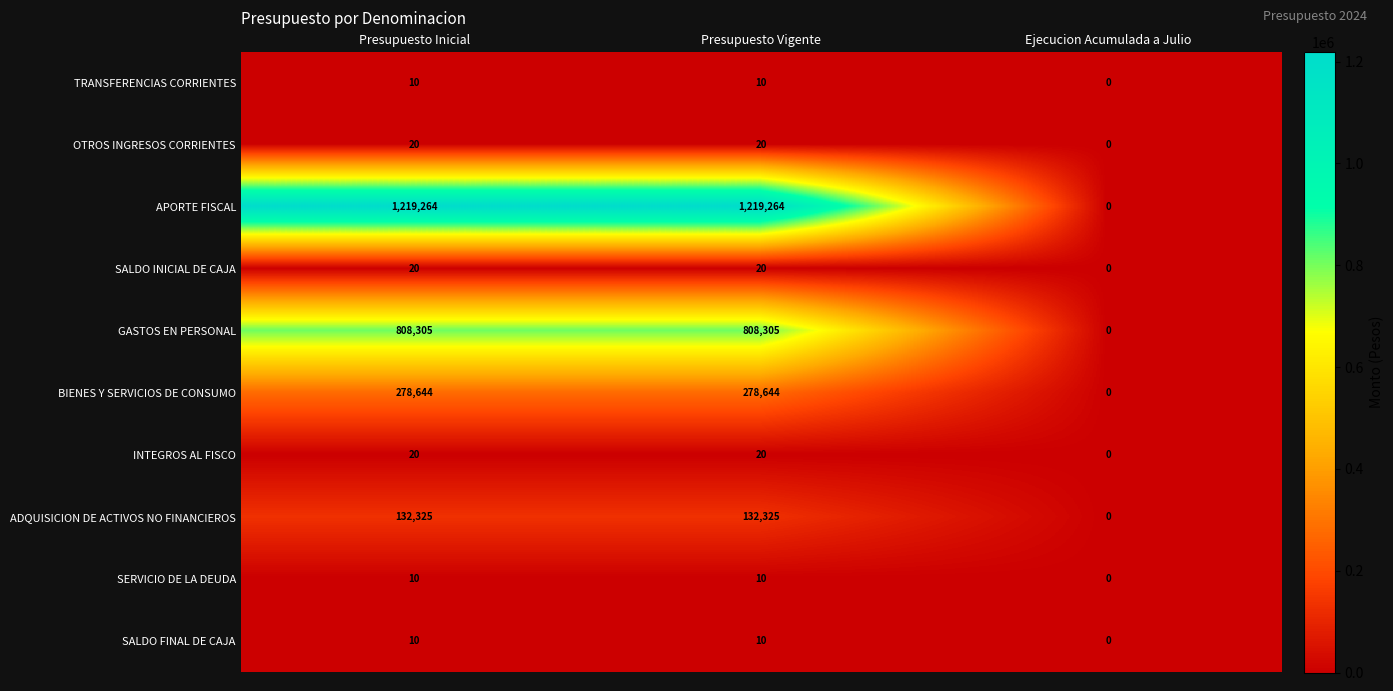

The value of APORTE FISCAL at Presupuesto Vigente is 1219264. True or false?

True